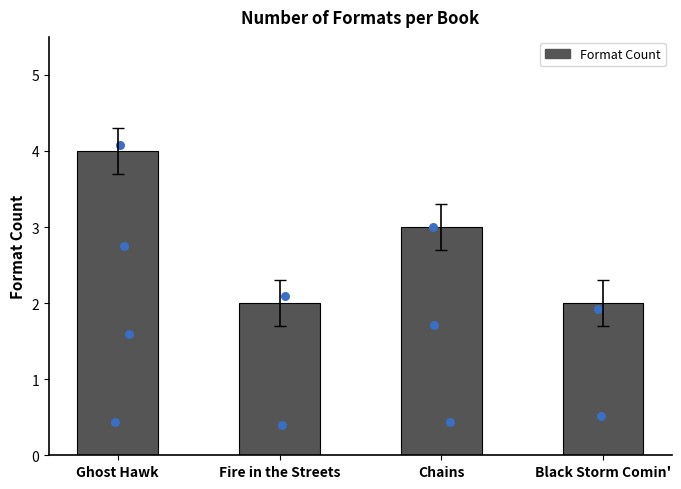

Between Ghost Hawk and Fire in the Streets, which is larger?

Ghost Hawk